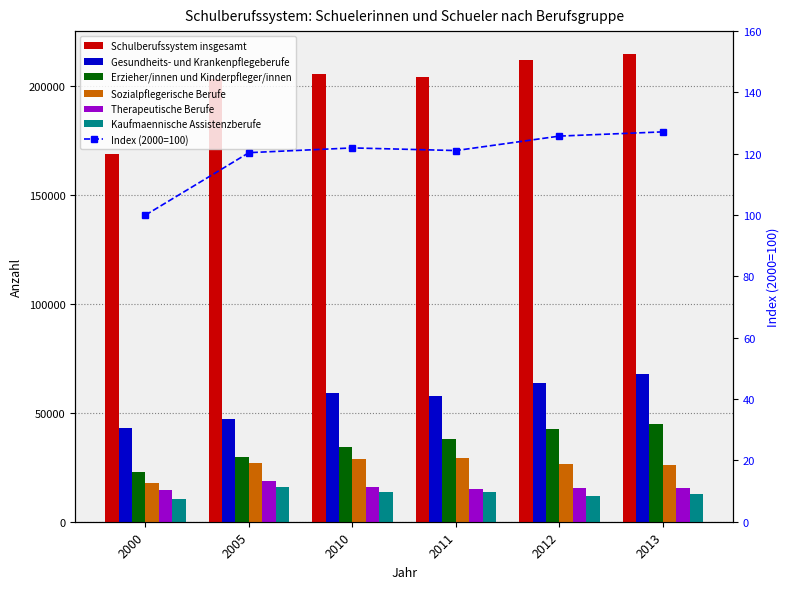

How many values in the Kaufmaennische Assistenzberufe series exceed 13480?

2